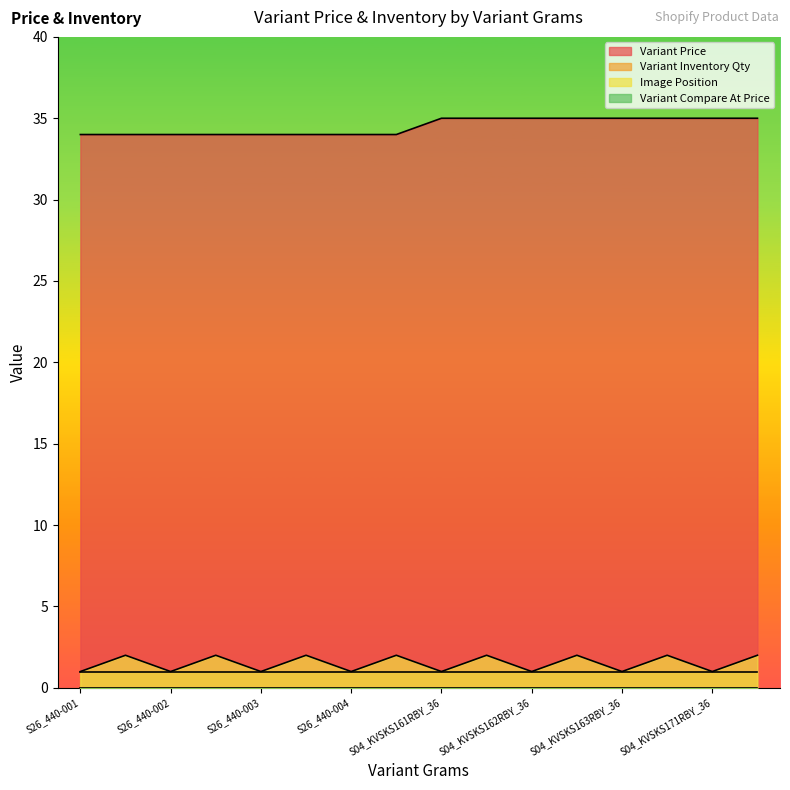

True or false: Variant Price and Image Position intersect in this chart.

False